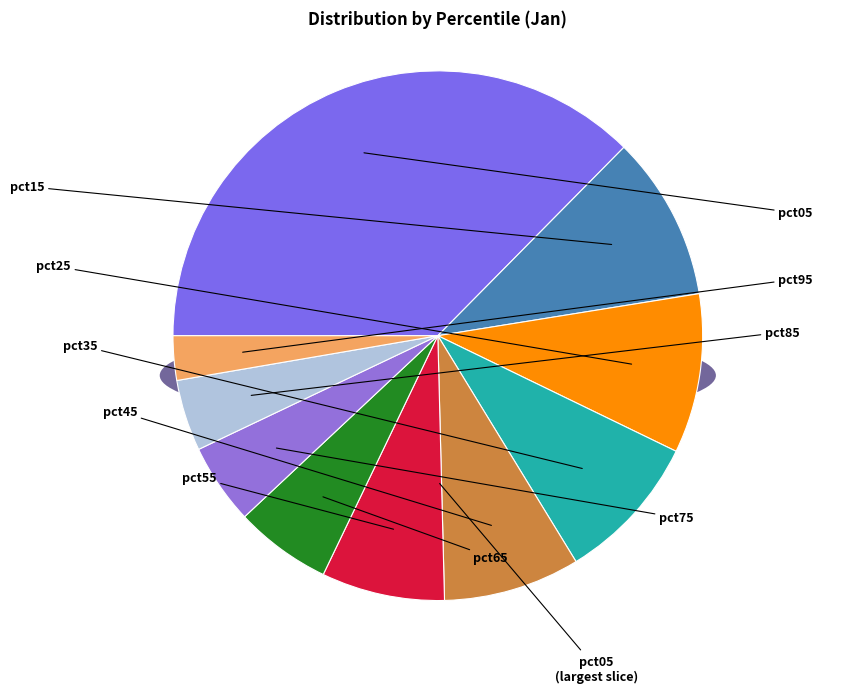

What is the largest slice in the pie chart?

pct05